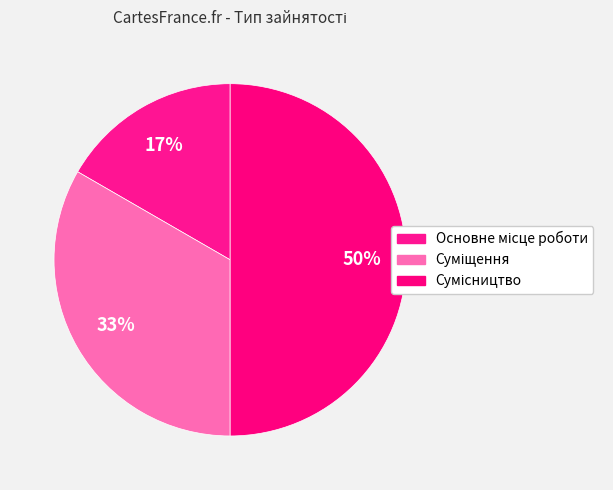

What is the change in value from Суміщення to Сумісництво?

+1